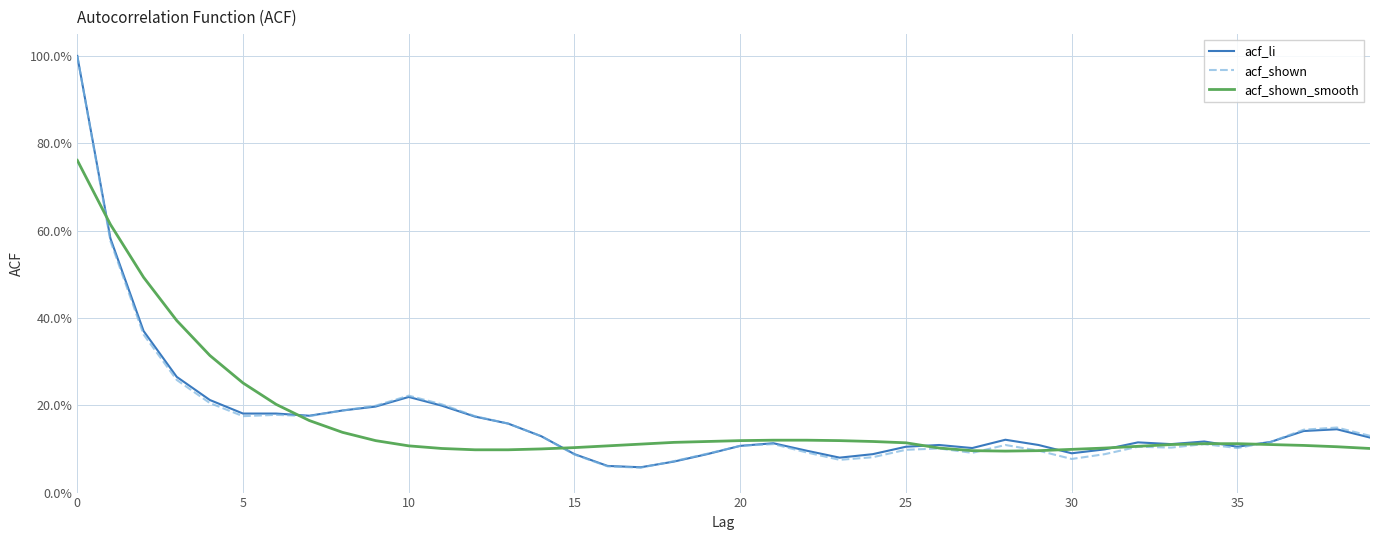

Reading left to right, what are all the values shown in this chart?

acf_li: 1.0	0.6	0.4	0.3	0.2	0.2	0.2	0.2	0.2	0.2	0.2	0.2	0.2	0.2	0.1	0.1	0.1	0.1	0.1	0.1	0.1	0.1	0.1	0.1	0.1	0.1	0.1	0.1	0.1	0.1	0.1	0.1	0.1	0.1	0.1	0.1	0.1	0.1	0.1	0.1
acf_shown: 1.0	0.6	0.4	0.3	0.2	0.2	0.2	0.2	0.2	0.2	0.2	0.2	0.2	0.2	0.1	0.1	0.1	0.1	0.1	0.1	0.1	0.1	0.1	0.1	0.1	0.1	0.1	0.1	0.1	0.1	0.1	0.1	0.1	0.1	0.1	0.1	0.1	0.1	0.1	0.1
acf_shown_smooth: 0.8	0.6	0.5	0.4	0.3	0.3	0.2	0.2	0.1	0.1	0.1	0.1	0.1	0.1	0.1	0.1	0.1	0.1	0.1	0.1	0.1	0.1	0.1	0.1	0.1	0.1	0.1	0.1	0.1	0.1	0.1	0.1	0.1	0.1	0.1	0.1	0.1	0.1	0.1	0.1